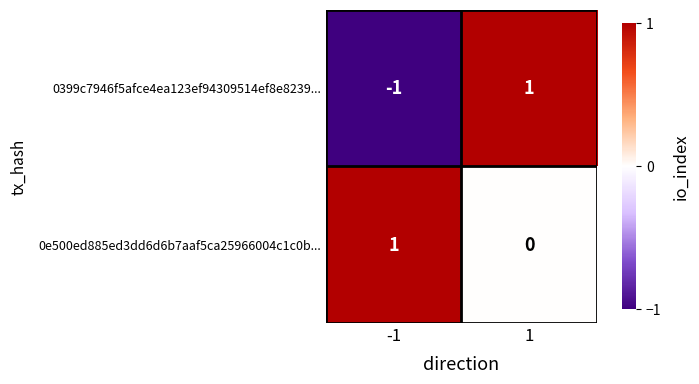

Count the number of data series in this chart.

2